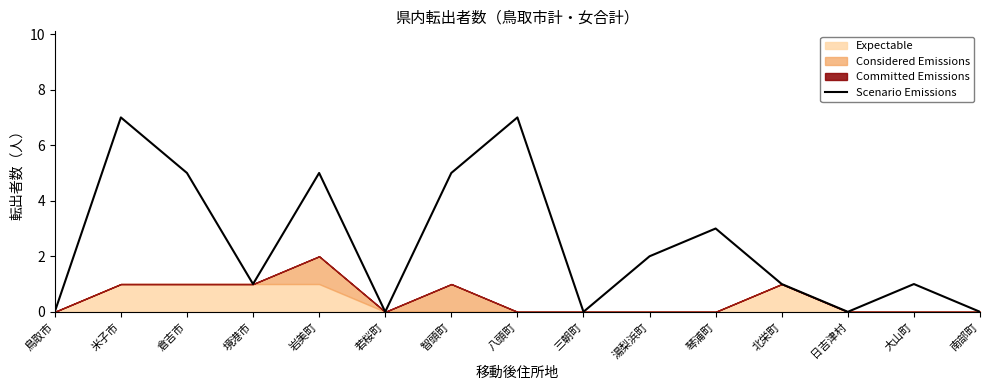

How many interior local valleys (lower than both neighbors) does the data have?

4